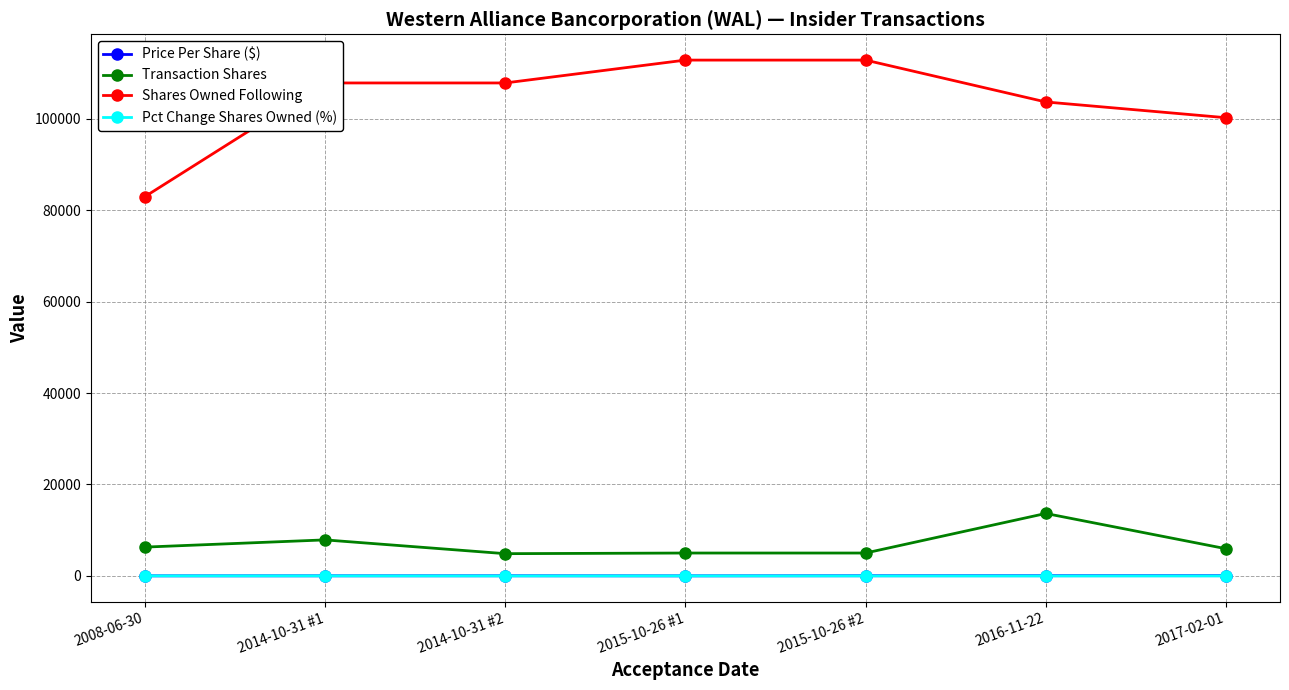

Is this an area chart (filled region under the line)?

No